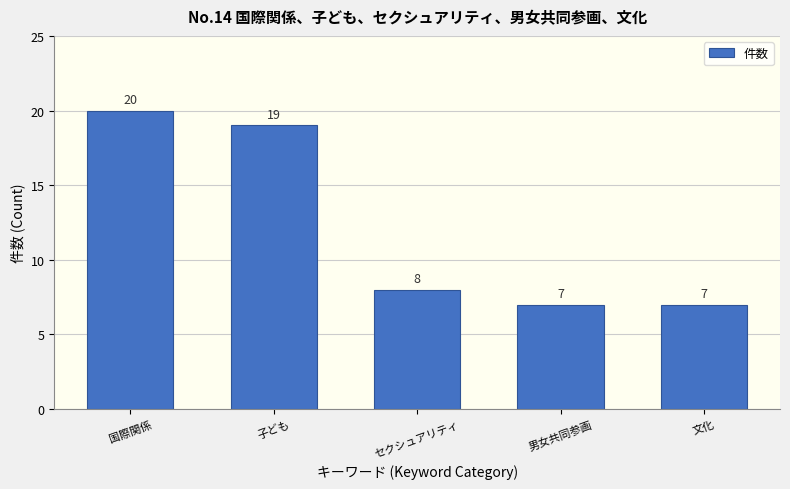

Reading left to right, what are all the values shown in this chart?

20	19	8	7	7